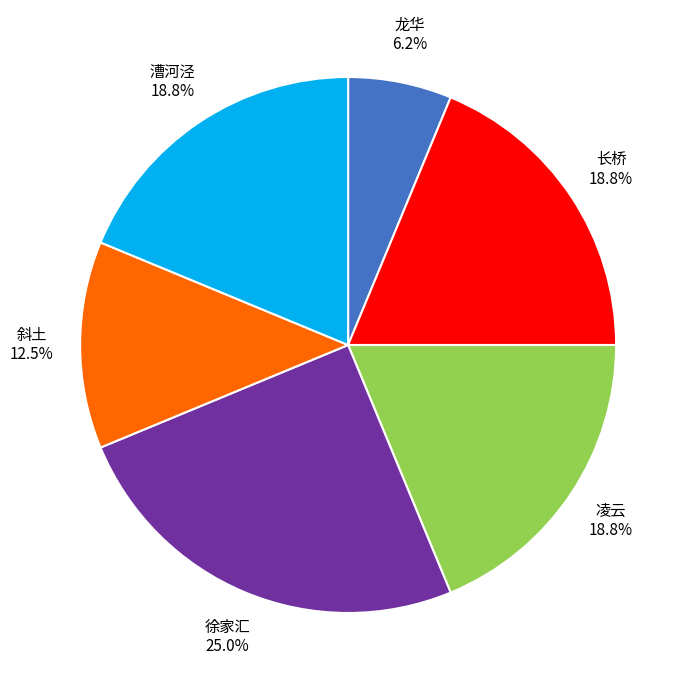

To the nearest percent, what portion does 长桥 represent?

19%